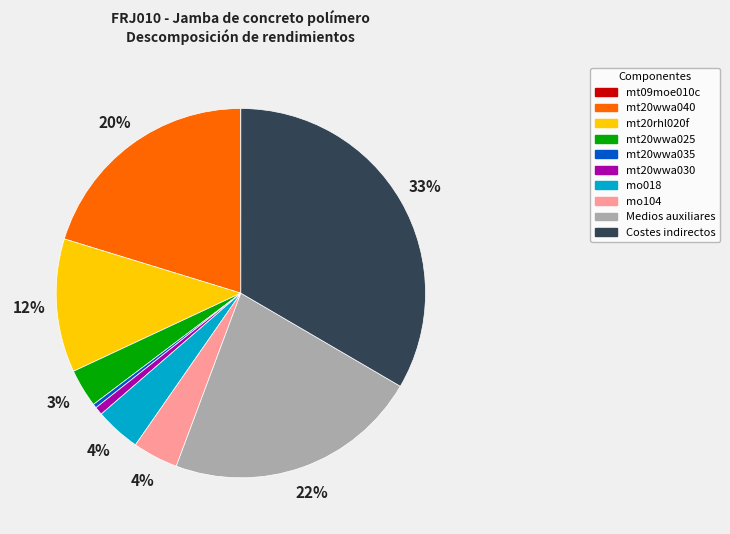

To the nearest percent, what is the combined percentage of Medios auxiliares and mt20rhl020f?

34%